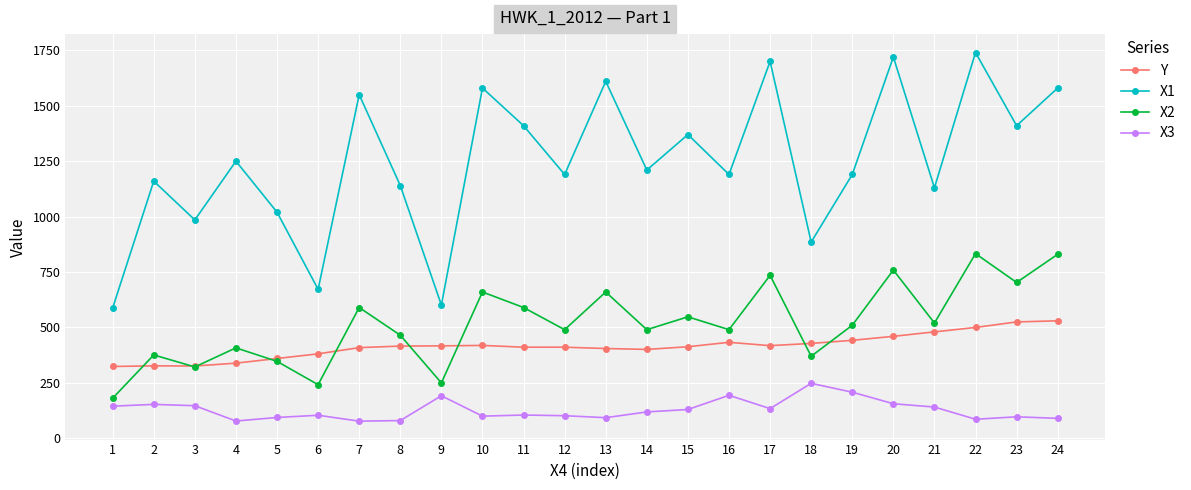

What is the total value across all series at 19?

2350.0